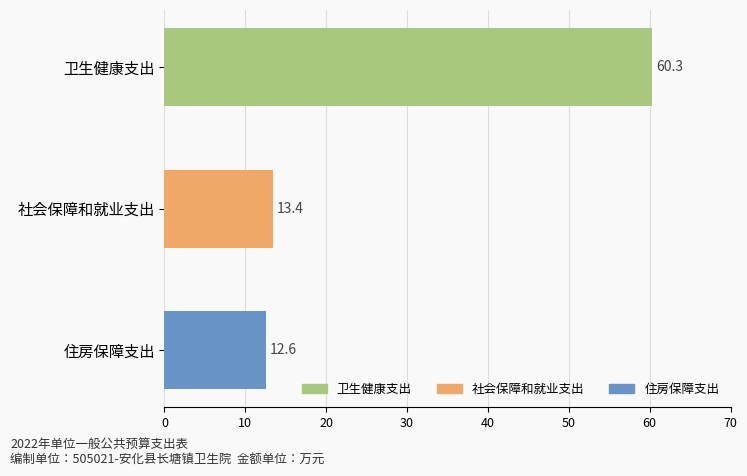

True or false: the data shows 22.1 at 社会保障和就业支出.

False